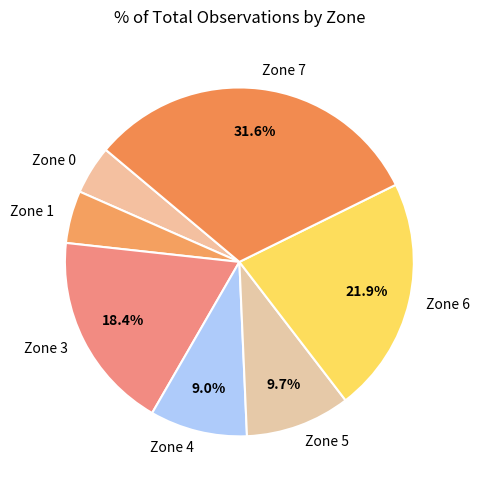

How many slices are in this pie chart?

7